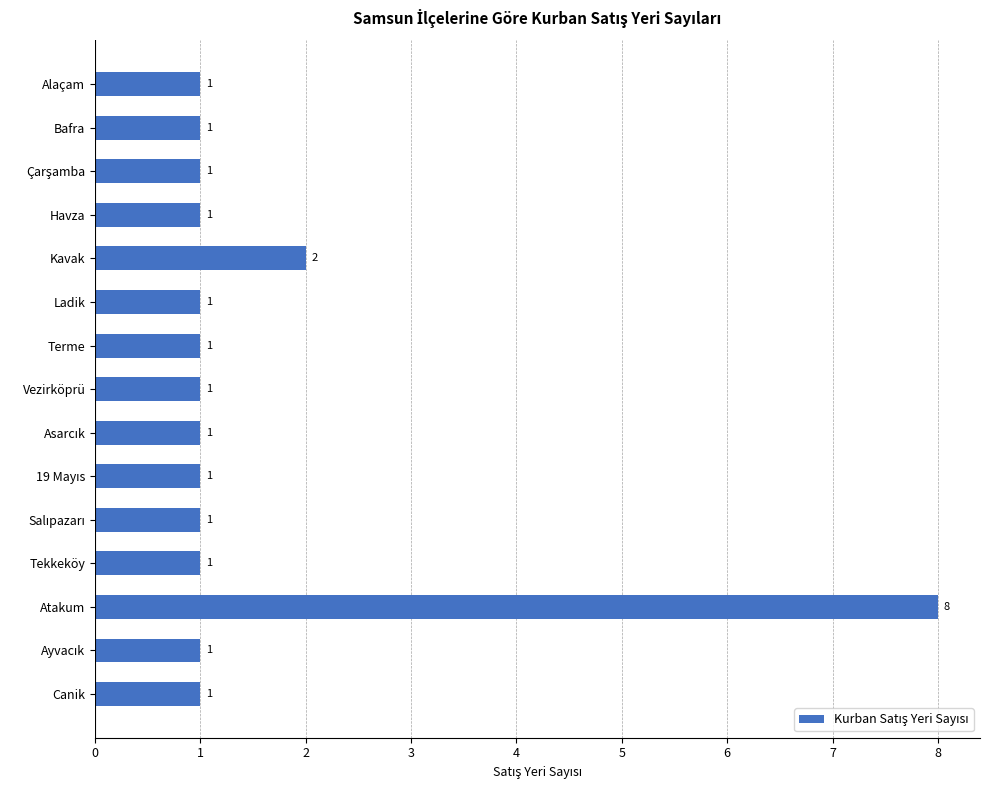

Which category has the highest value across all series?

Atakum